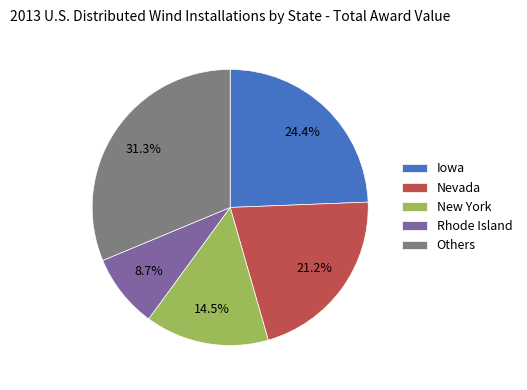

Is Iowa the majority of the pie?

No